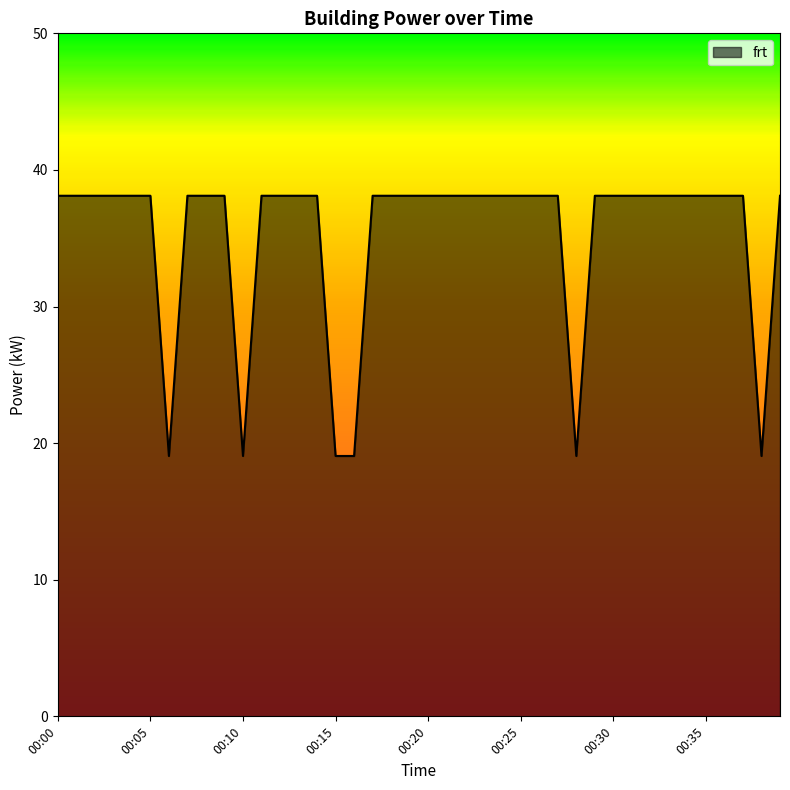

How many distinct data groups are displayed?

1